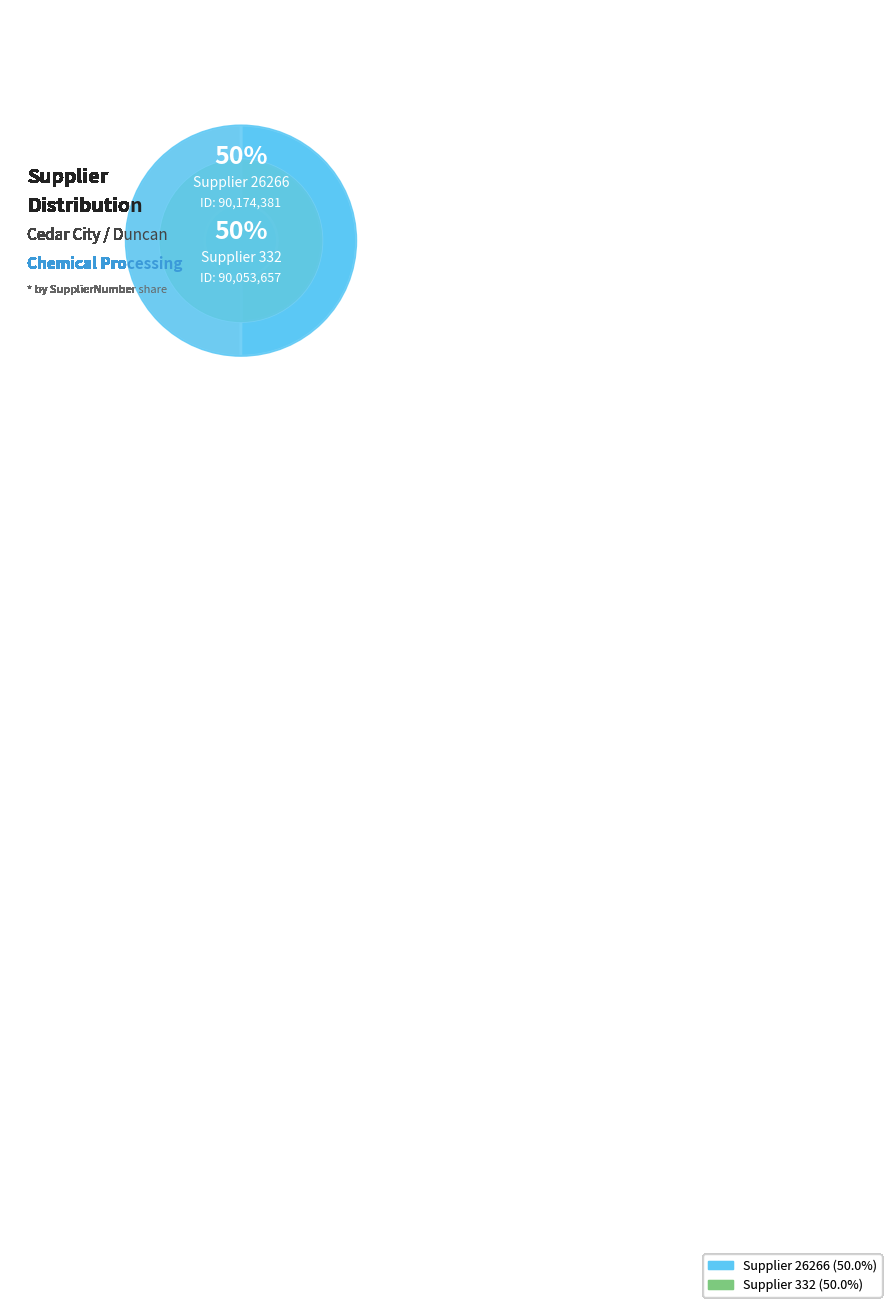

Is 26266 the majority of the pie?

Yes